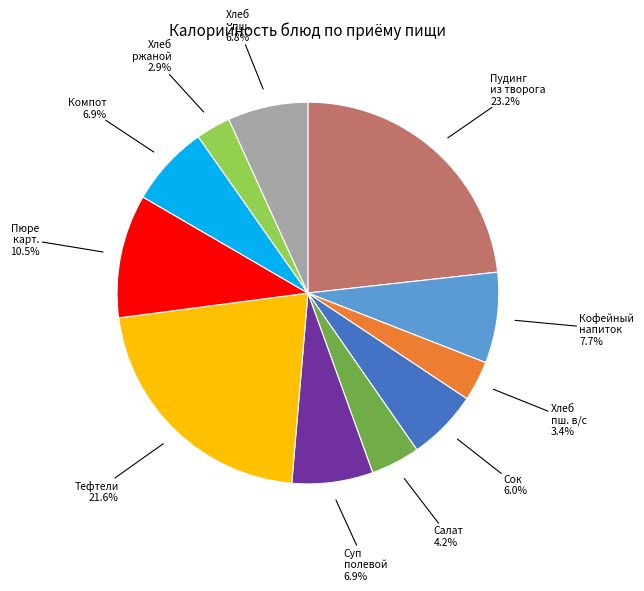

Is there a majority slice in this chart?

No